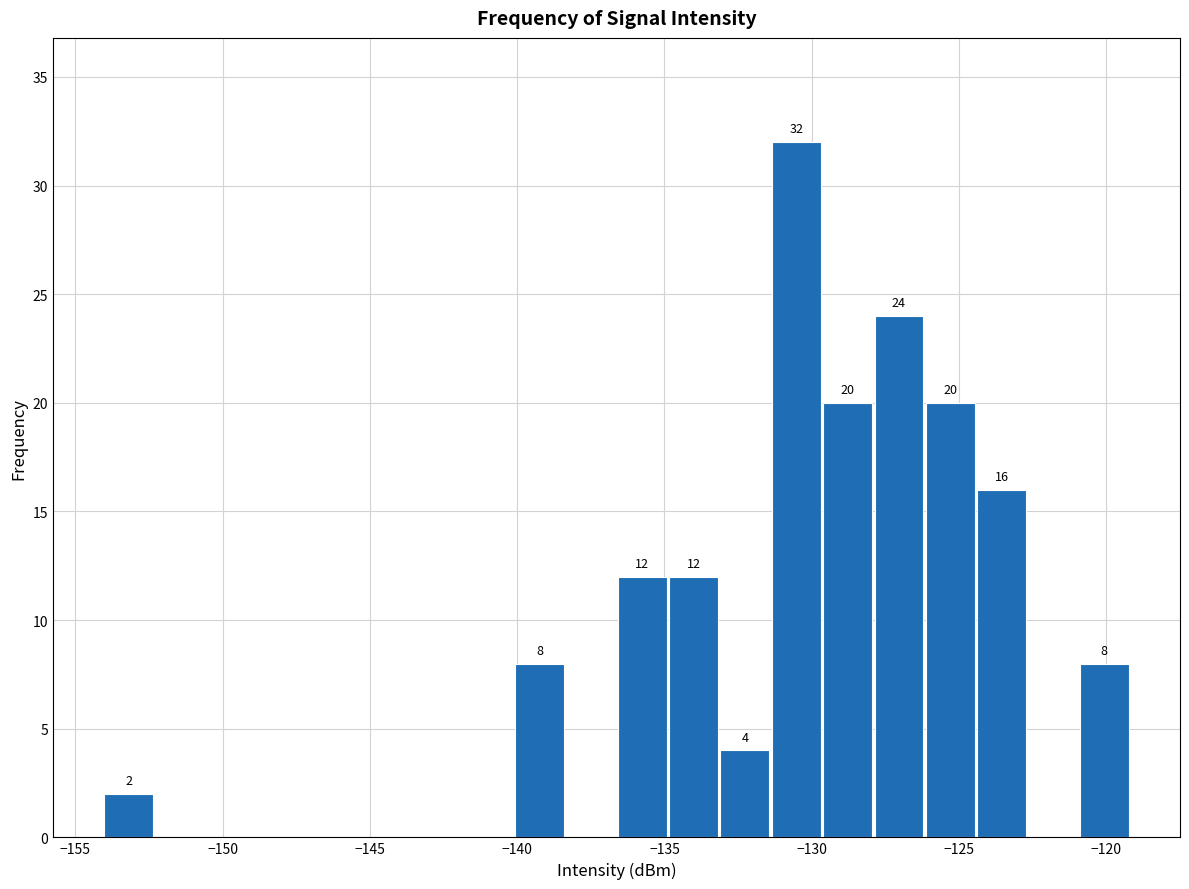

Read against the x-axis, roughly where is the centre of the tallest bar?

-130.5